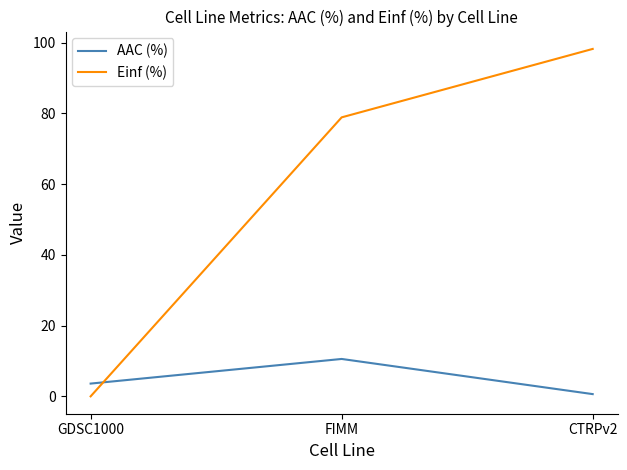

Reading right to left, extract all data points from this chart.

AAC (%): 0.6	10.6	3.6
Einf (%): 98.2	78.9	0.0